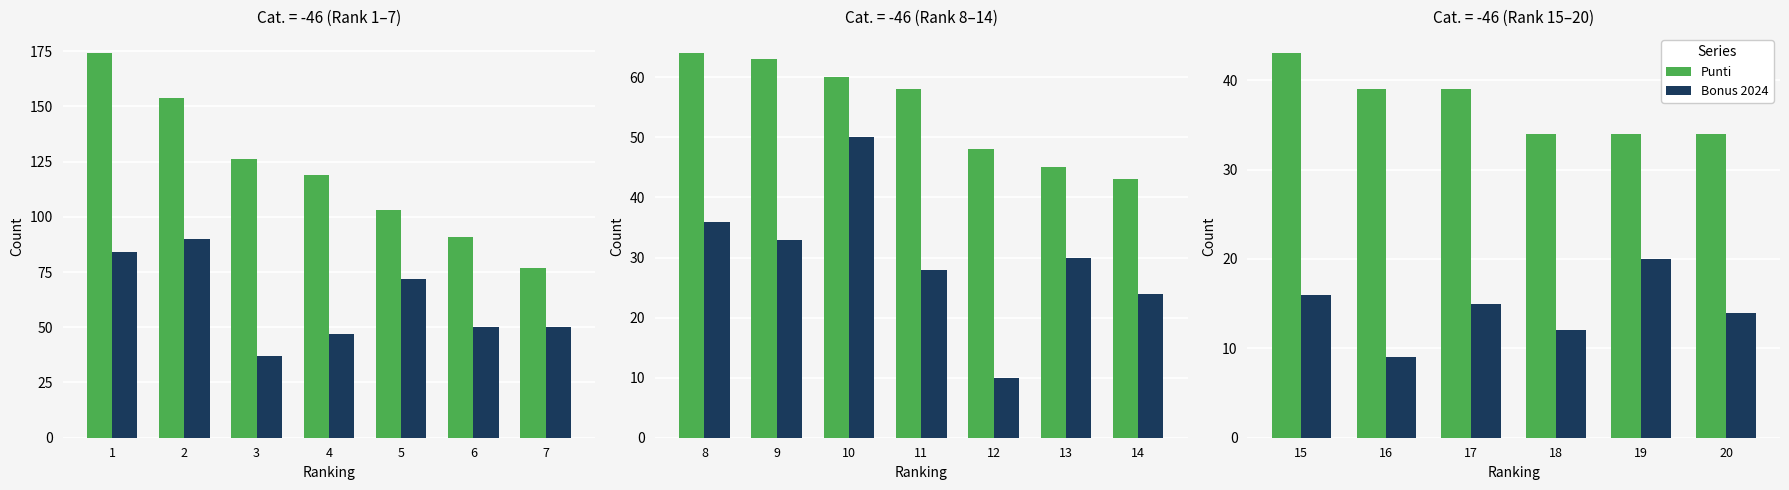

Is the value of Bonus 2024 at 16 greater than the value of Punti at 20?

No